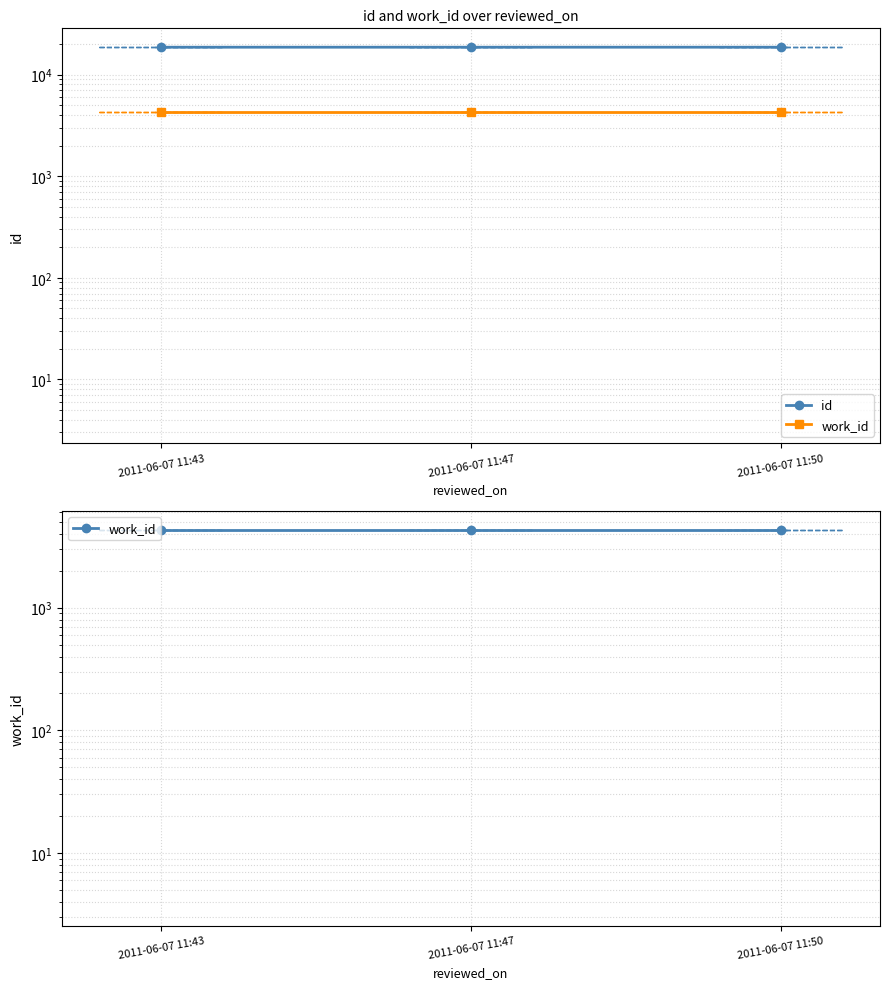

At which label is work_id closest to 4292?

2011-06-07 11:43